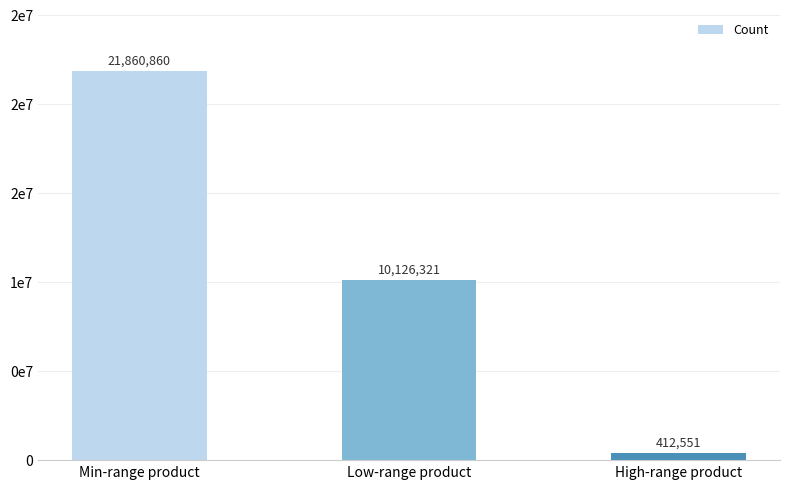

Which label corresponds to the largest value in the chart?

Min-range product